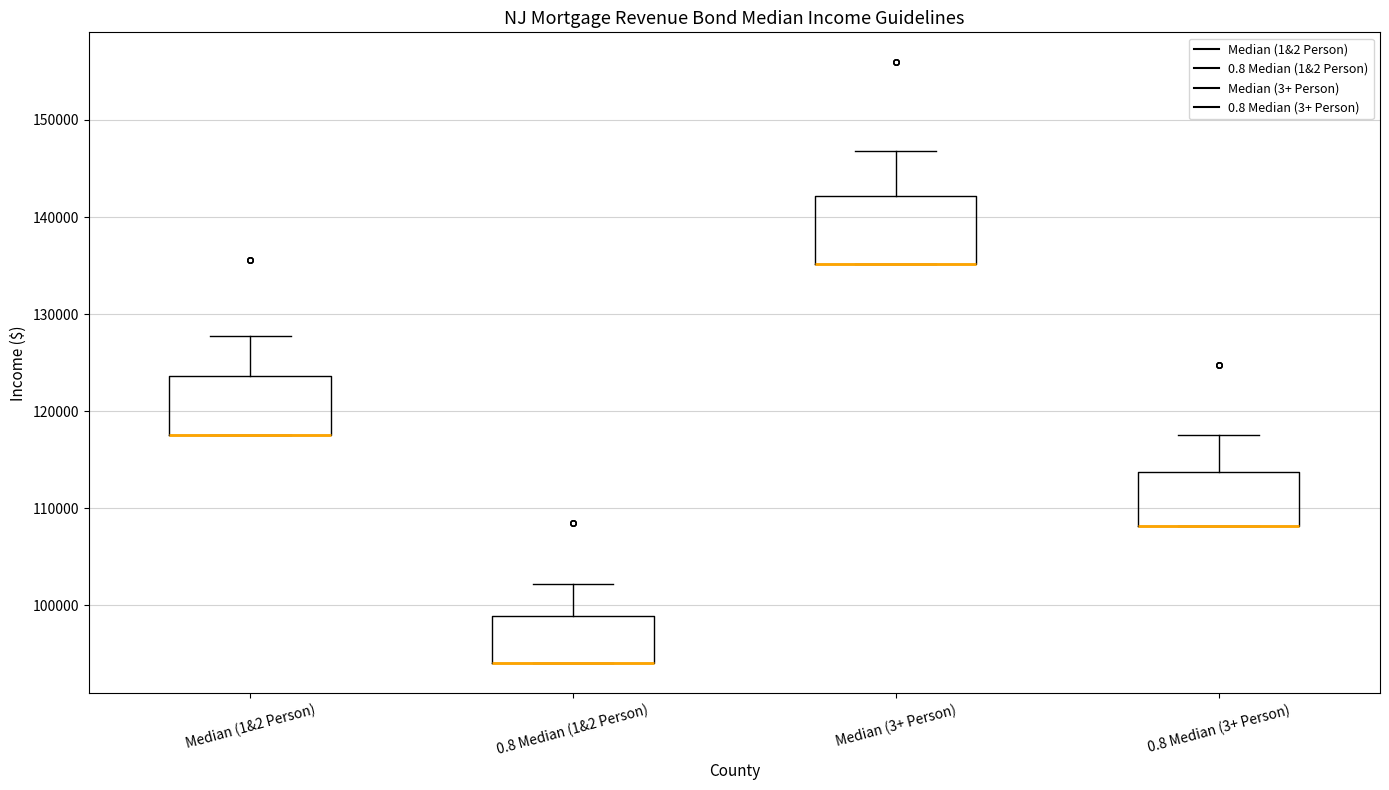

Reading left to right, read every box against the y-axis: the position of its median line, the range the box covers, and the ends of its whiskers. The values are not printed on the chart, so give them approximately, as read against the axis.

Median (1&2 Person): median 118000 (drawn on the box's lower edge), box 118000 to 124000, whiskers 118000 to 128000
0.8 Median (1&2 Person): median 94000 (drawn on the box's lower edge), box 94000 to 99000, whiskers 94000 to 102000
Median (3+ Person): median 135000 (drawn on the box's lower edge), box 135000 to 142000, whiskers 135000 to 147000
0.8 Median (3+ Person): median 108000 (drawn on the box's lower edge), box 108000 to 114000, whiskers 108000 to 117000